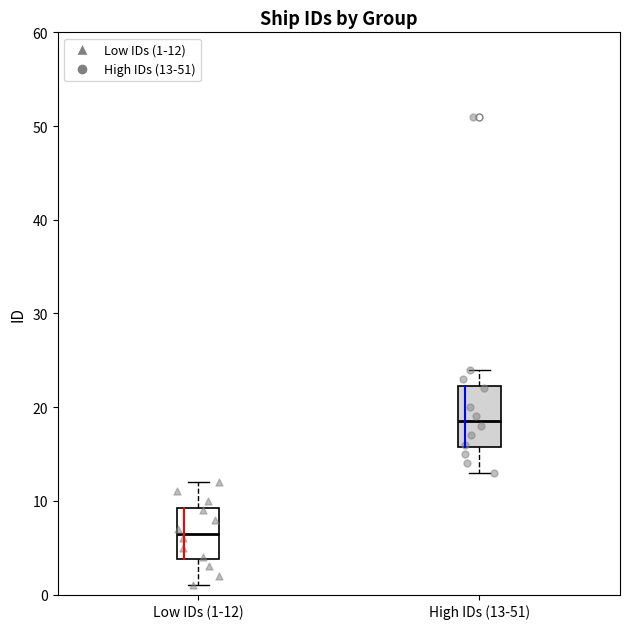

Reading left to right, read every box against the y-axis: the position of its median line, the range the box covers, and the ends of its whiskers. The values are not printed on the chart, so give them approximately, as read against the axis.

Low IDs (1-12): median 7, box 4 to 9, whiskers 1 to 12
High IDs (13-51): median 19, box 16 to 22, whiskers 13 to 24